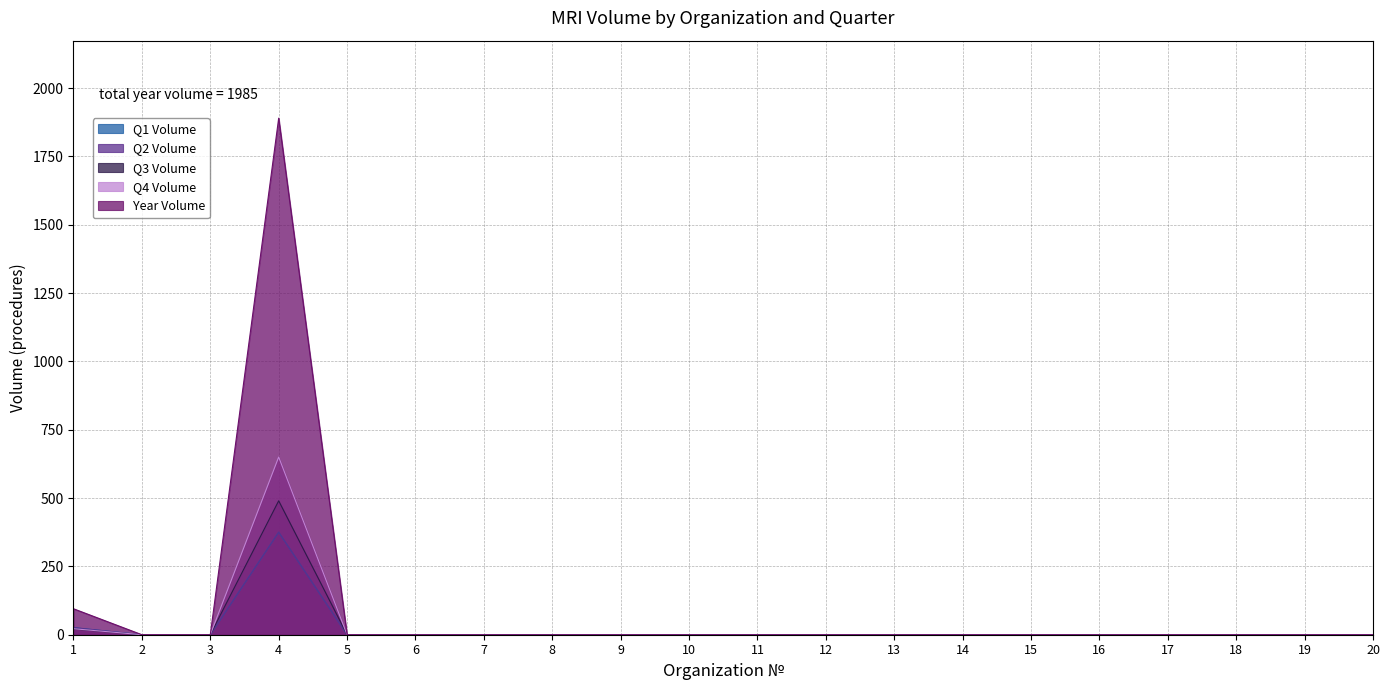

What is the difference between the second highest and minimum values in the Q2 Volume series?

26